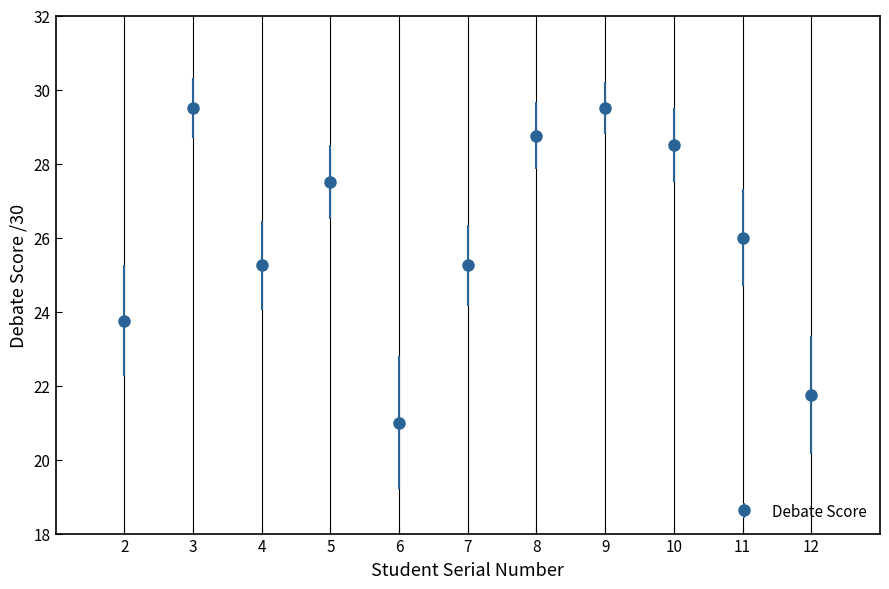

What is the value of the 2nd point from the left?

29.5